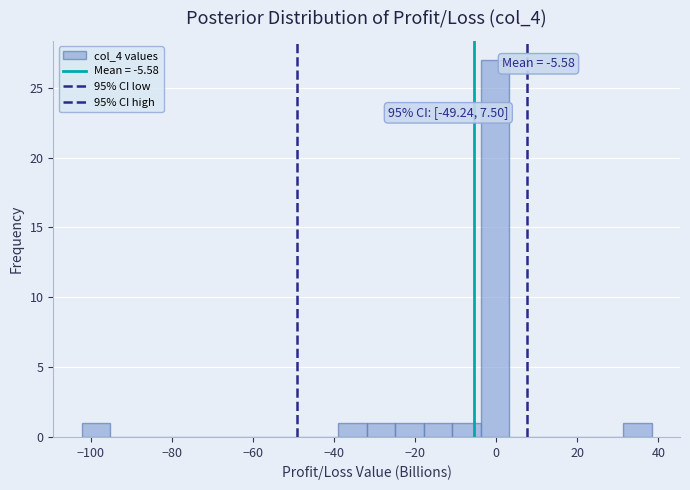

Around what value on the x-axis is the tallest bar? Give the approximate position of its centre, as read against the axis.

0